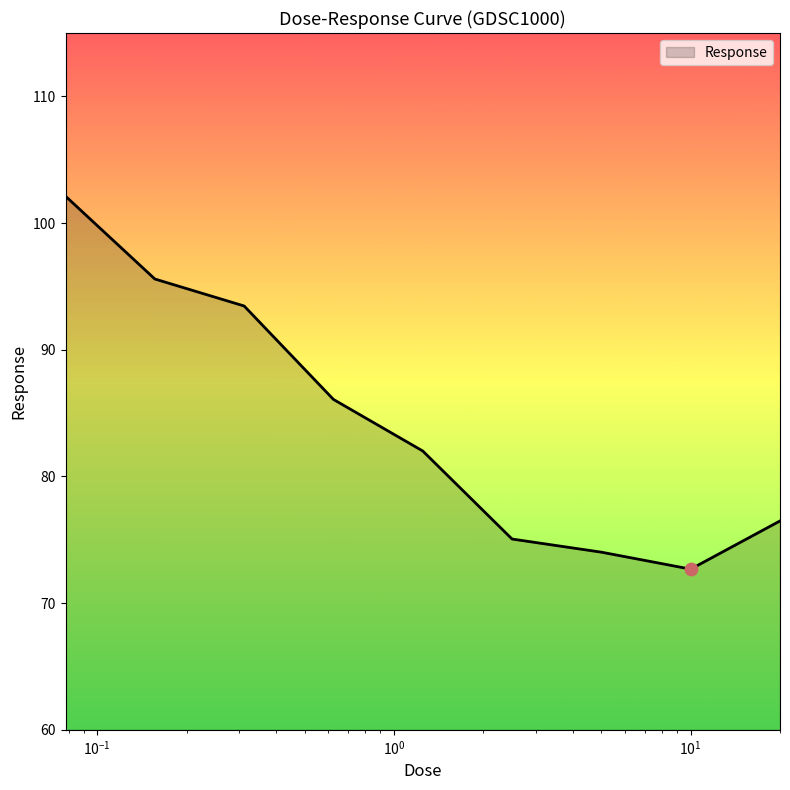

What is the difference between the maximum and minimum values?

29.4